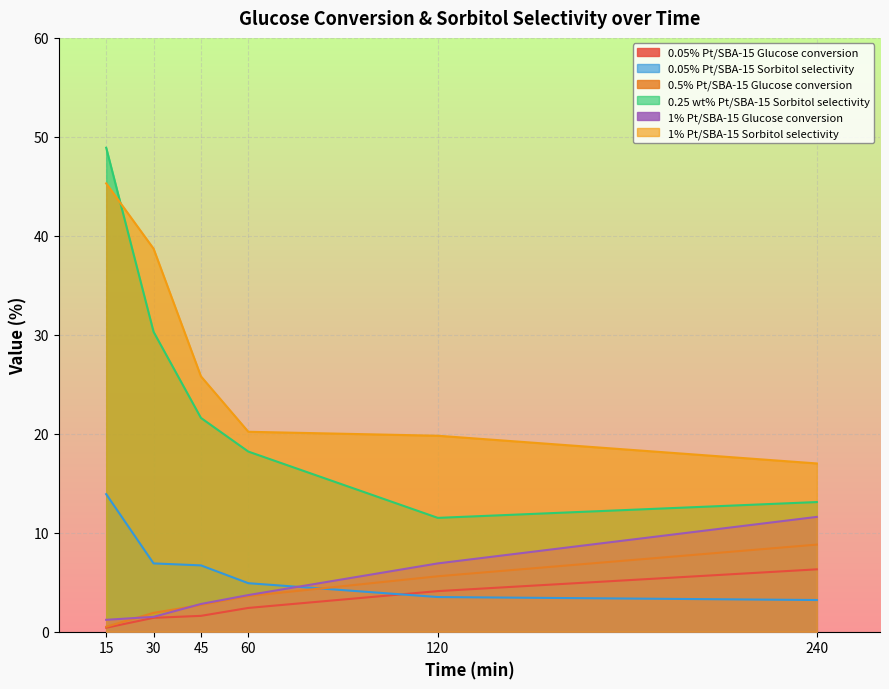

At which label does 0.5% Pt/SBA-15 Glucose conversion first exceed 3?

60